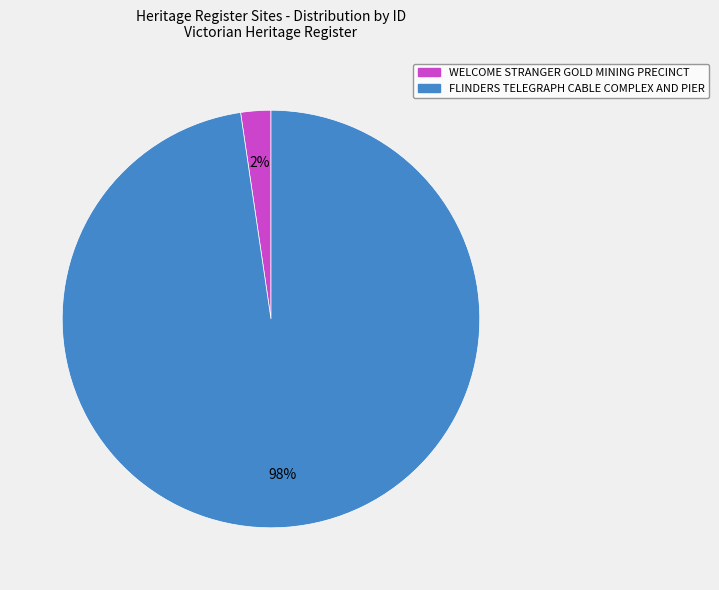

Which category has the biggest portion of the pie?

FLINDERS TELEGRAPH CABLE COMPLEX AND PIER